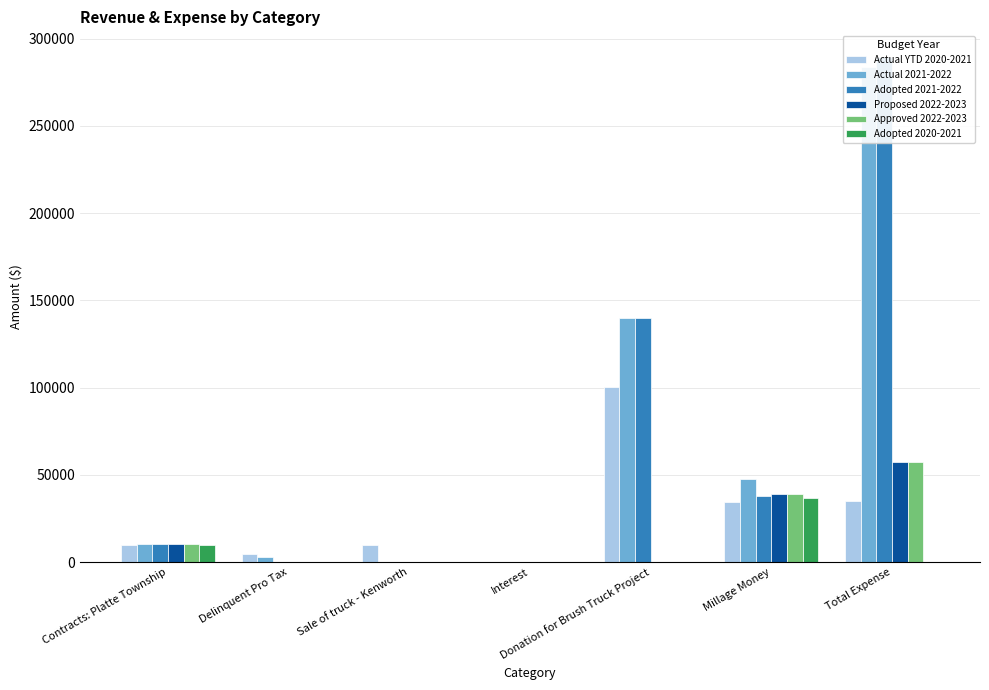

Between Interest and Delinquent Pro Tax, which is larger?

Delinquent Pro Tax